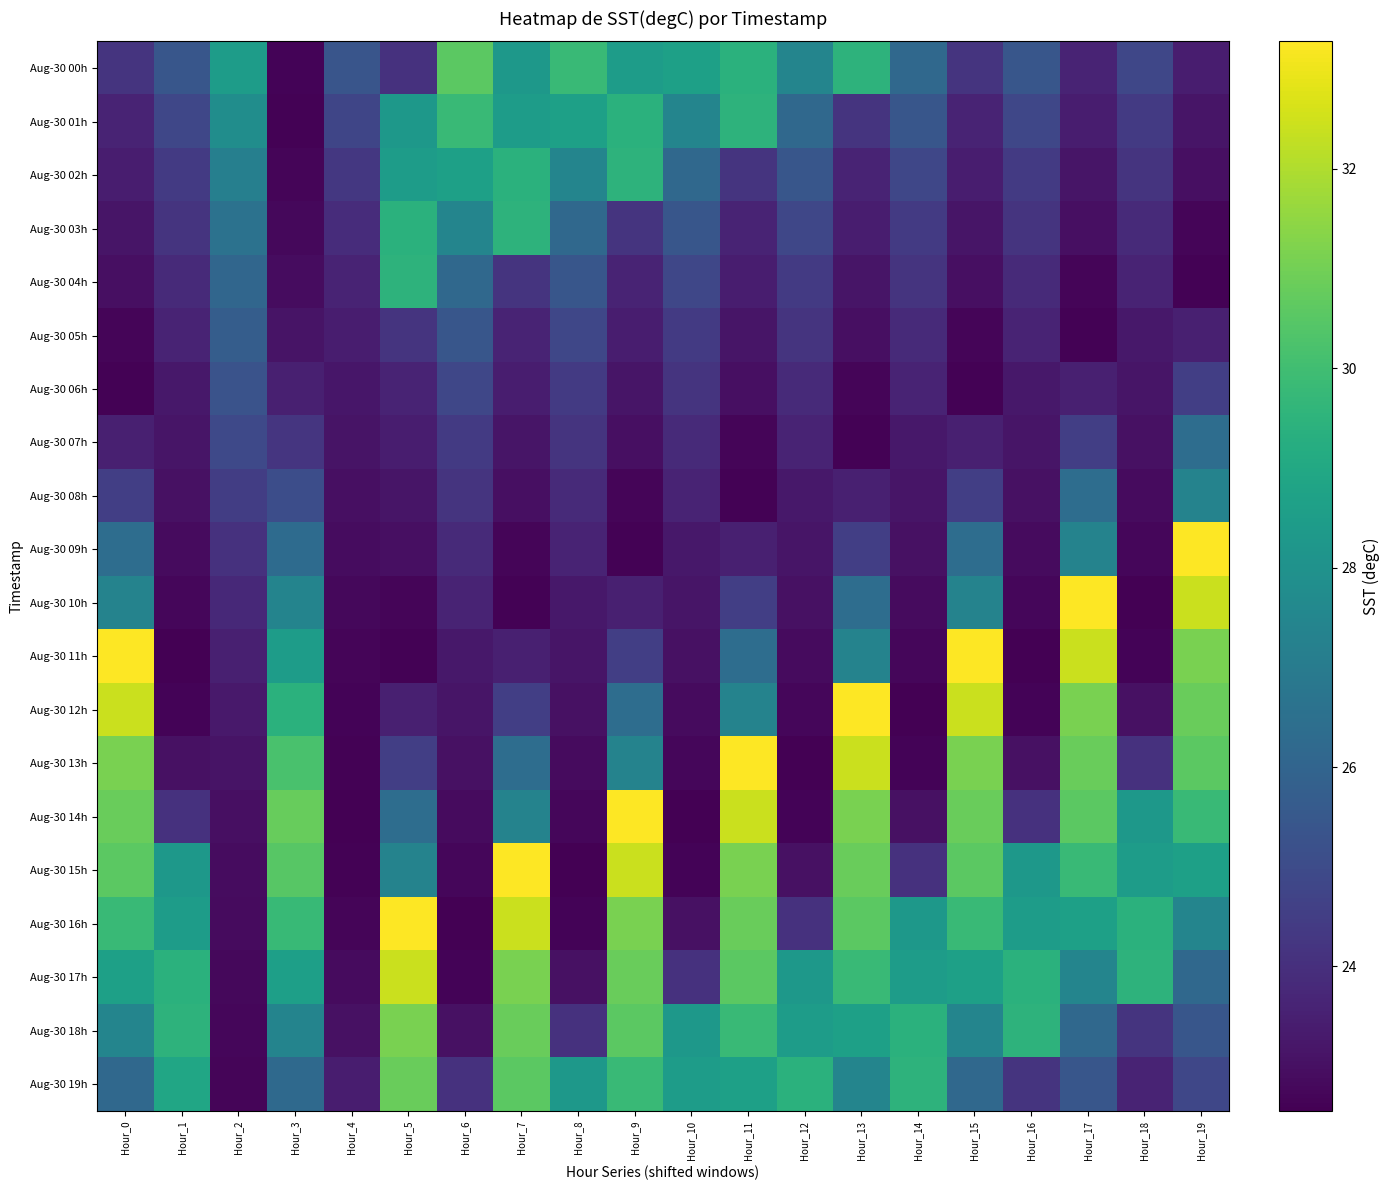

Reading left to right, extract all data points from this chart.

Aug-30 00h: Hour_0=24.1	Hour_1=25.4	Hour_2=28.5	Hour_3=22.6	Hour_4=25.4	Hour_5=24.1	Hour_6=30.6	Hour_7=28.3	Hour_8=29.8	Hour_9=28.5	Hour_10=28.7	Hour_11=29.4	Hour_12=27.4	Hour_13=29.5	Hour_14=26.2	Hour_15=24.1	Hour_16=25.4	Hour_17=23.6	Hour_18=24.8	Hour_19=23.4
Aug-30 01h: Hour_0=23.6	Hour_1=24.8	Hour_2=27.8	Hour_3=22.6	Hour_4=24.8	Hour_5=28.3	Hour_6=29.8	Hour_7=28.5	Hour_8=28.7	Hour_9=29.4	Hour_10=27.4	Hour_11=29.5	Hour_12=26.2	Hour_13=24.1	Hour_14=25.4	Hour_15=23.6	Hour_16=24.8	Hour_17=23.4	Hour_18=24.4	Hour_19=23.2
Aug-30 02h: Hour_0=23.4	Hour_1=24.4	Hour_2=27.2	Hour_3=22.7	Hour_4=24.3	Hour_5=28.5	Hour_6=28.7	Hour_7=29.4	Hour_8=27.4	Hour_9=29.5	Hour_10=26.2	Hour_11=24.1	Hour_12=25.4	Hour_13=23.6	Hour_14=24.8	Hour_15=23.4	Hour_16=24.4	Hour_17=23.2	Hour_18=24.2	Hour_19=23.0
Aug-30 03h: Hour_0=23.2	Hour_1=24.2	Hour_2=26.6	Hour_3=22.8	Hour_4=23.9	Hour_5=29.4	Hour_6=27.4	Hour_7=29.5	Hour_8=26.2	Hour_9=24.1	Hour_10=25.4	Hour_11=23.6	Hour_12=24.8	Hour_13=23.4	Hour_14=24.4	Hour_15=23.2	Hour_16=24.2	Hour_17=23.0	Hour_18=23.8	Hour_19=22.7
Aug-30 04h: Hour_0=23.0	Hour_1=23.8	Hour_2=26.1	Hour_3=22.9	Hour_4=23.6	Hour_5=29.5	Hour_6=26.2	Hour_7=24.1	Hour_8=25.4	Hour_9=23.6	Hour_10=24.8	Hour_11=23.4	Hour_12=24.4	Hour_13=23.2	Hour_14=24.2	Hour_15=23.0	Hour_16=23.8	Hour_17=22.7	Hour_18=23.6	Hour_19=22.6
Aug-30 05h: Hour_0=22.7	Hour_1=23.6	Hour_2=25.7	Hour_3=23.1	Hour_4=23.4	Hour_5=24.1	Hour_6=25.4	Hour_7=23.6	Hour_8=24.8	Hour_9=23.4	Hour_10=24.4	Hour_11=23.2	Hour_12=24.2	Hour_13=23.0	Hour_14=23.8	Hour_15=22.7	Hour_16=23.6	Hour_17=22.6	Hour_18=23.3	Hour_19=23.5
Aug-30 06h: Hour_0=22.6	Hour_1=23.3	Hour_2=25.3	Hour_3=23.5	Hour_4=23.2	Hour_5=23.6	Hour_6=24.8	Hour_7=23.4	Hour_8=24.4	Hour_9=23.2	Hour_10=24.2	Hour_11=23.0	Hour_12=23.8	Hour_13=22.7	Hour_14=23.6	Hour_15=22.6	Hour_16=23.3	Hour_17=23.5	Hour_18=23.2	Hour_19=24.6
Aug-30 07h: Hour_0=23.5	Hour_1=23.2	Hour_2=24.9	Hour_3=24.2	Hour_4=23.1	Hour_5=23.4	Hour_6=24.4	Hour_7=23.2	Hour_8=24.2	Hour_9=23.0	Hour_10=23.8	Hour_11=22.7	Hour_12=23.6	Hour_13=22.6	Hour_14=23.3	Hour_15=23.5	Hour_16=23.2	Hour_17=24.6	Hour_18=23.0	Hour_19=26.4
Aug-30 08h: Hour_0=24.6	Hour_1=23.0	Hour_2=24.5	Hour_3=25.1	Hour_4=23.0	Hour_5=23.2	Hour_6=24.2	Hour_7=23.0	Hour_8=23.8	Hour_9=22.7	Hour_10=23.6	Hour_11=22.6	Hour_12=23.3	Hour_13=23.5	Hour_14=23.2	Hour_15=24.6	Hour_16=23.0	Hour_17=26.4	Hour_18=22.9	Hour_19=27.4
Aug-30 09h: Hour_0=26.4	Hour_1=22.9	Hour_2=24.1	Hour_3=26.3	Hour_4=22.9	Hour_5=23.0	Hour_6=23.8	Hour_7=22.7	Hour_8=23.6	Hour_9=22.6	Hour_10=23.3	Hour_11=23.5	Hour_12=23.2	Hour_13=24.6	Hour_14=23.0	Hour_15=26.4	Hour_16=22.9	Hour_17=27.4	Hour_18=22.8	Hour_19=33.3
Aug-30 10h: Hour_0=27.4	Hour_1=22.8	Hour_2=23.8	Hour_3=27.4	Hour_4=22.8	Hour_5=22.7	Hour_6=23.6	Hour_7=22.6	Hour_8=23.3	Hour_9=23.5	Hour_10=23.2	Hour_11=24.6	Hour_12=23.0	Hour_13=26.4	Hour_14=22.9	Hour_15=27.4	Hour_16=22.8	Hour_17=33.3	Hour_18=22.6	Hour_19=32.4
Aug-30 11h: Hour_0=33.3	Hour_1=22.6	Hour_2=23.5	Hour_3=28.5	Hour_4=22.7	Hour_5=22.6	Hour_6=23.3	Hour_7=23.5	Hour_8=23.2	Hour_9=24.6	Hour_10=23.0	Hour_11=26.4	Hour_12=22.9	Hour_13=27.4	Hour_14=22.8	Hour_15=33.3	Hour_16=22.6	Hour_17=32.4	Hour_18=22.6	Hour_19=31.1
Aug-30 12h: Hour_0=32.4	Hour_1=22.6	Hour_2=23.3	Hour_3=29.4	Hour_4=22.6	Hour_5=23.5	Hour_6=23.2	Hour_7=24.6	Hour_8=23.0	Hour_9=26.4	Hour_10=22.9	Hour_11=27.4	Hour_12=22.8	Hour_13=33.3	Hour_14=22.6	Hour_15=32.4	Hour_16=22.6	Hour_17=31.1	Hour_18=23.1	Hour_19=30.8
Aug-30 13h: Hour_0=31.1	Hour_1=23.1	Hour_2=23.1	Hour_3=30.2	Hour_4=22.6	Hour_5=24.6	Hour_6=23.0	Hour_7=26.4	Hour_8=22.9	Hour_9=27.4	Hour_10=22.8	Hour_11=33.3	Hour_12=22.6	Hour_13=32.4	Hour_14=22.6	Hour_15=31.1	Hour_16=23.1	Hour_17=30.8	Hour_18=24.1	Hour_19=30.6
Aug-30 14h: Hour_0=30.8	Hour_1=24.1	Hour_2=23.0	Hour_3=30.8	Hour_4=22.6	Hour_5=26.4	Hour_6=22.9	Hour_7=27.4	Hour_8=22.8	Hour_9=33.3	Hour_10=22.6	Hour_11=32.4	Hour_12=22.6	Hour_13=31.1	Hour_14=23.1	Hour_15=30.8	Hour_16=24.1	Hour_17=30.6	Hour_18=28.3	Hour_19=29.8
Aug-30 15h: Hour_0=30.6	Hour_1=28.3	Hour_2=22.9	Hour_3=30.5	Hour_4=22.6	Hour_5=27.4	Hour_6=22.8	Hour_7=33.3	Hour_8=22.6	Hour_9=32.4	Hour_10=22.6	Hour_11=31.1	Hour_12=23.1	Hour_13=30.8	Hour_14=24.1	Hour_15=30.6	Hour_16=28.3	Hour_17=29.8	Hour_18=28.5	Hour_19=28.7
Aug-30 16h: Hour_0=29.8	Hour_1=28.5	Hour_2=22.9	Hour_3=29.8	Hour_4=22.7	Hour_5=33.3	Hour_6=22.6	Hour_7=32.4	Hour_8=22.6	Hour_9=31.1	Hour_10=23.1	Hour_11=30.8	Hour_12=24.1	Hour_13=30.6	Hour_14=28.3	Hour_15=29.8	Hour_16=28.5	Hour_17=28.7	Hour_18=29.4	Hour_19=27.4
Aug-30 17h: Hour_0=28.7	Hour_1=29.4	Hour_2=22.8	Hour_3=28.6	Hour_4=22.9	Hour_5=32.4	Hour_6=22.6	Hour_7=31.1	Hour_8=23.1	Hour_9=30.8	Hour_10=24.1	Hour_11=30.6	Hour_12=28.3	Hour_13=29.8	Hour_14=28.5	Hour_15=28.7	Hour_16=29.4	Hour_17=27.4	Hour_18=29.5	Hour_19=26.2
Aug-30 18h: Hour_0=27.4	Hour_1=29.5	Hour_2=22.8	Hour_3=27.4	Hour_4=23.1	Hour_5=31.1	Hour_6=23.1	Hour_7=30.8	Hour_8=24.1	Hour_9=30.6	Hour_10=28.3	Hour_11=29.8	Hour_12=28.5	Hour_13=28.7	Hour_14=29.4	Hour_15=27.4	Hour_16=29.5	Hour_17=26.2	Hour_18=24.1	Hour_19=25.4
Aug-30 19h: Hour_0=26.2	Hour_1=28.9	Hour_2=22.7	Hour_3=26.2	Hour_4=23.4	Hour_5=30.8	Hour_6=24.1	Hour_7=30.6	Hour_8=28.3	Hour_9=29.8	Hour_10=28.5	Hour_11=28.7	Hour_12=29.4	Hour_13=27.4	Hour_14=29.5	Hour_15=26.2	Hour_16=24.1	Hour_17=25.4	Hour_18=23.6	Hour_19=24.8